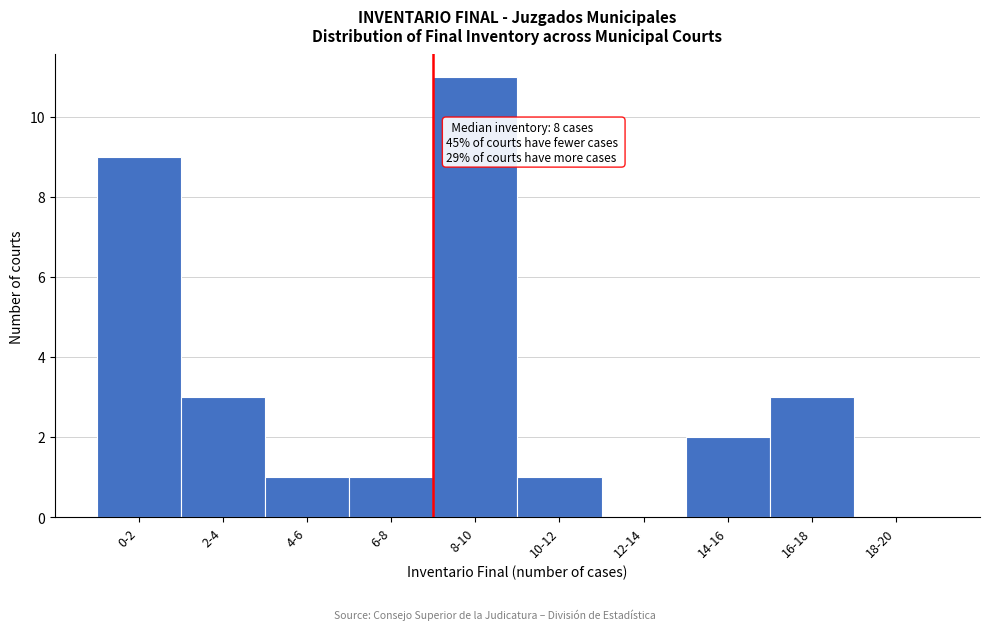

Reading left to right, transcribe all the data shown in this chart.

0-2=9	2-4=3	4-6=1	6-8=1	8-10=11	10-12=1	12-14=0	14-16=2	16-18=3	18-20=0